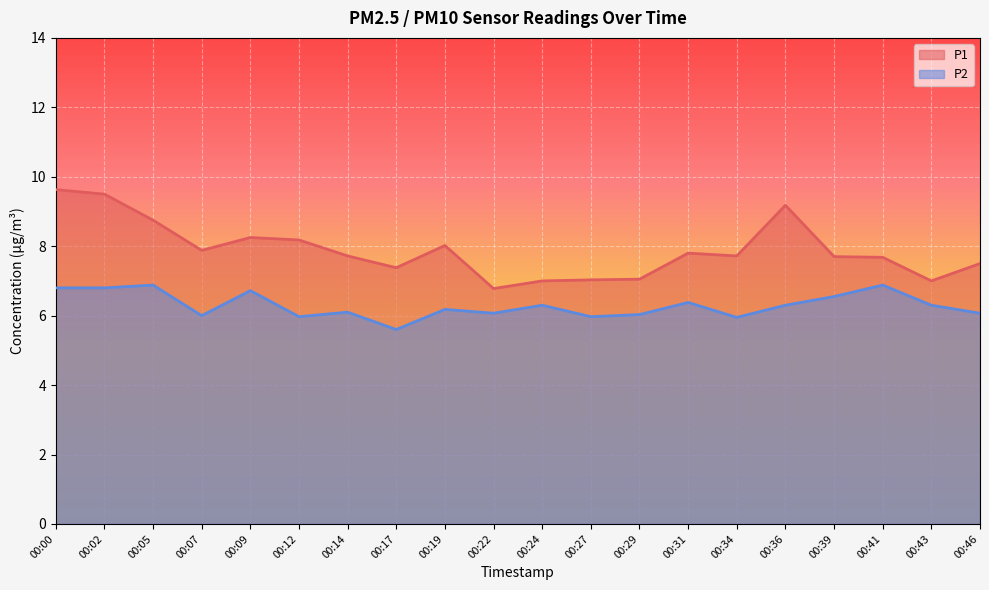

True or false: P2 has a value of 6.8 at 00:00.

True